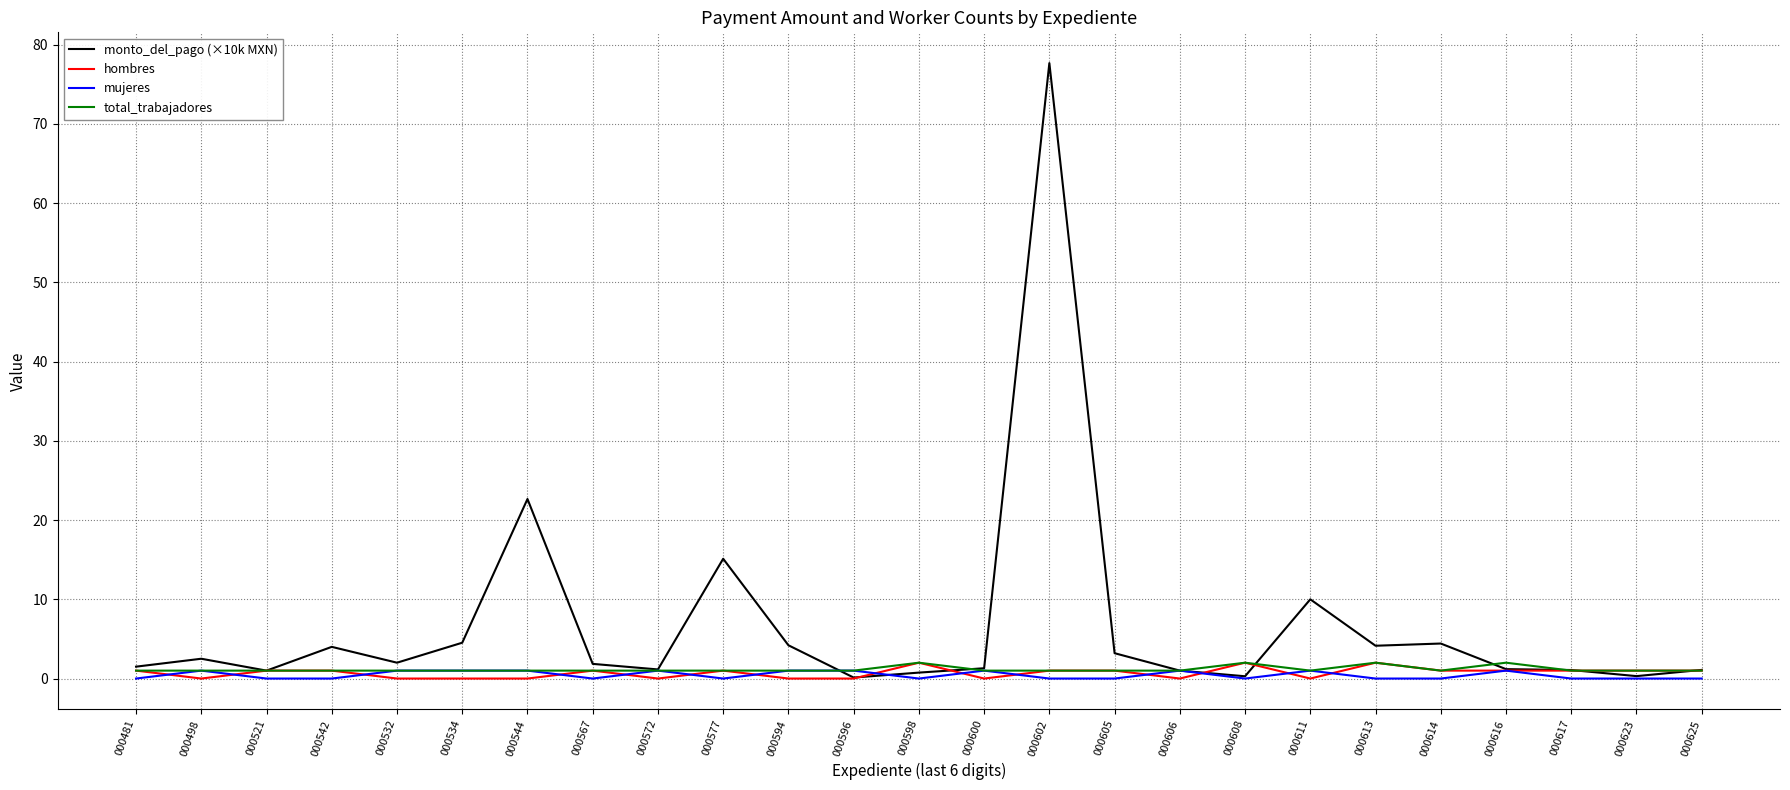

Is the value of monto_del_pago (×10k MXN) at 000605 greater than the value of mujeres at 000613?

Yes